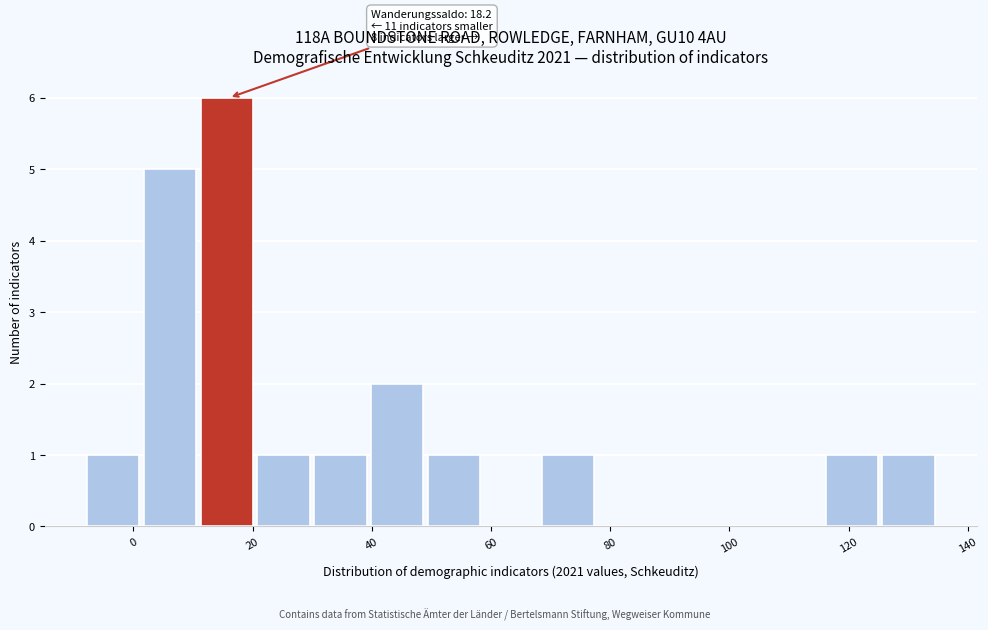

Over which range of the x-axis is the bar tallest?

12 to 20